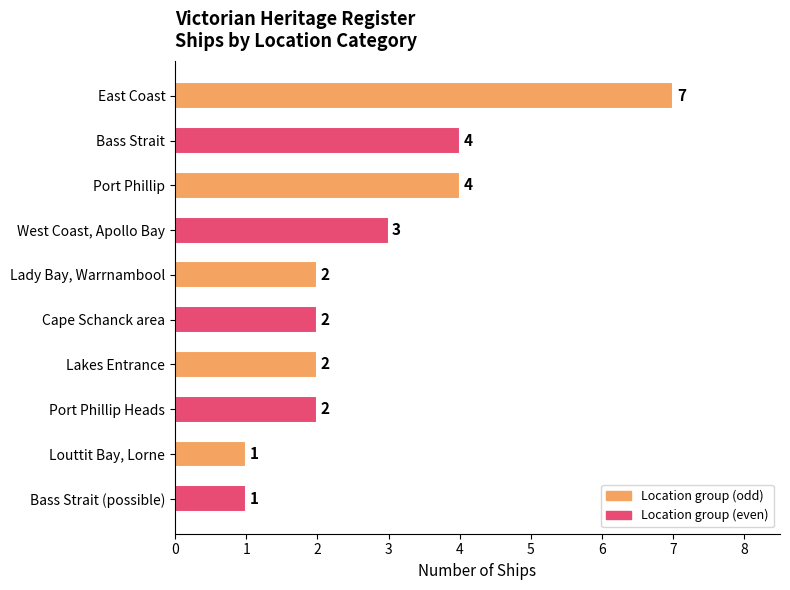

Count the number of categories in the chart.

10